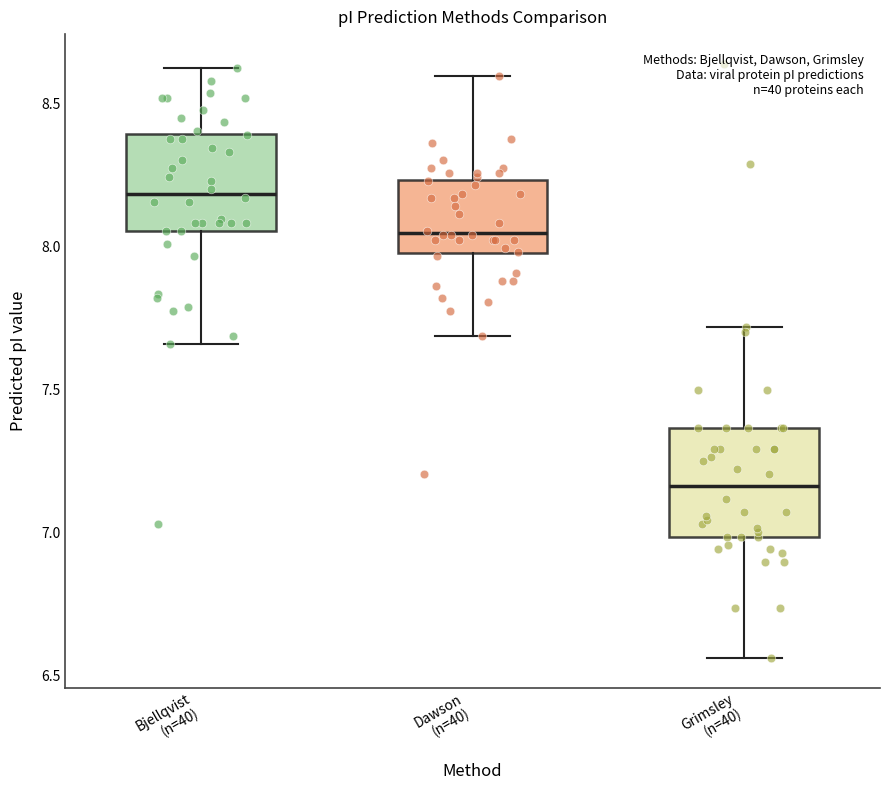

Where is the lower edge of the box for Grimsley (n=40) on the y-axis? The values are not printed on the chart, so give them approximately, as read against the axis.

7.00